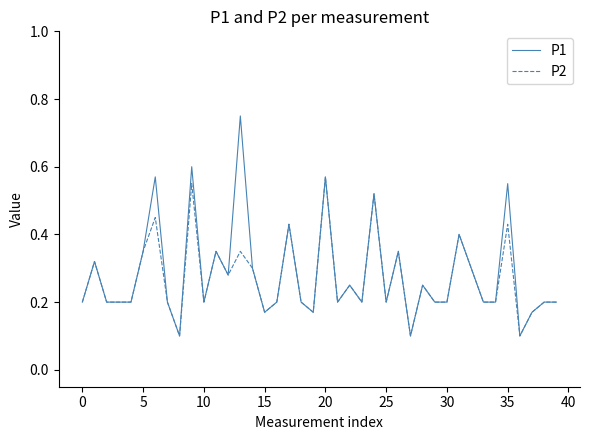

Does the chart display data point markers on the line(s)?

No